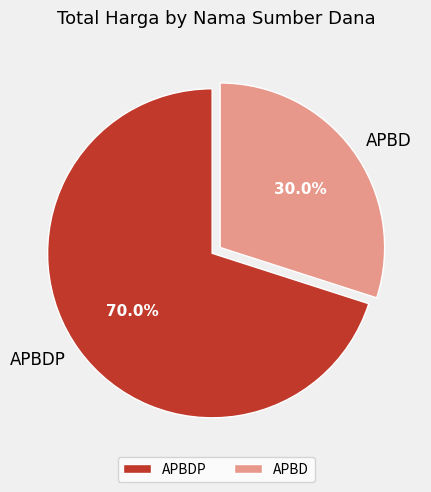

Count the number of slices in the pie.

2